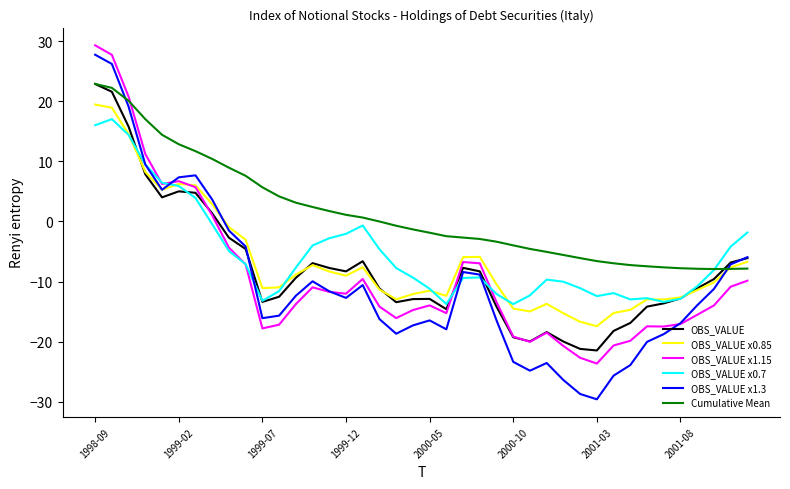

Which series has the largest range (max minus min)?

OBS_VALUE x1.3